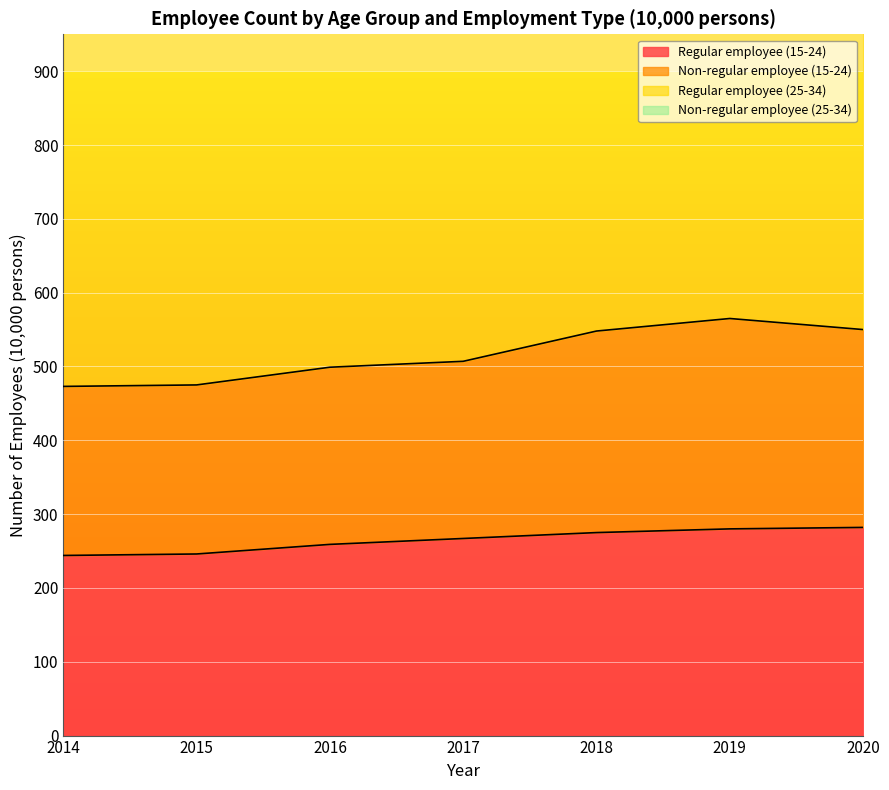

What is the greatest value displayed?

565